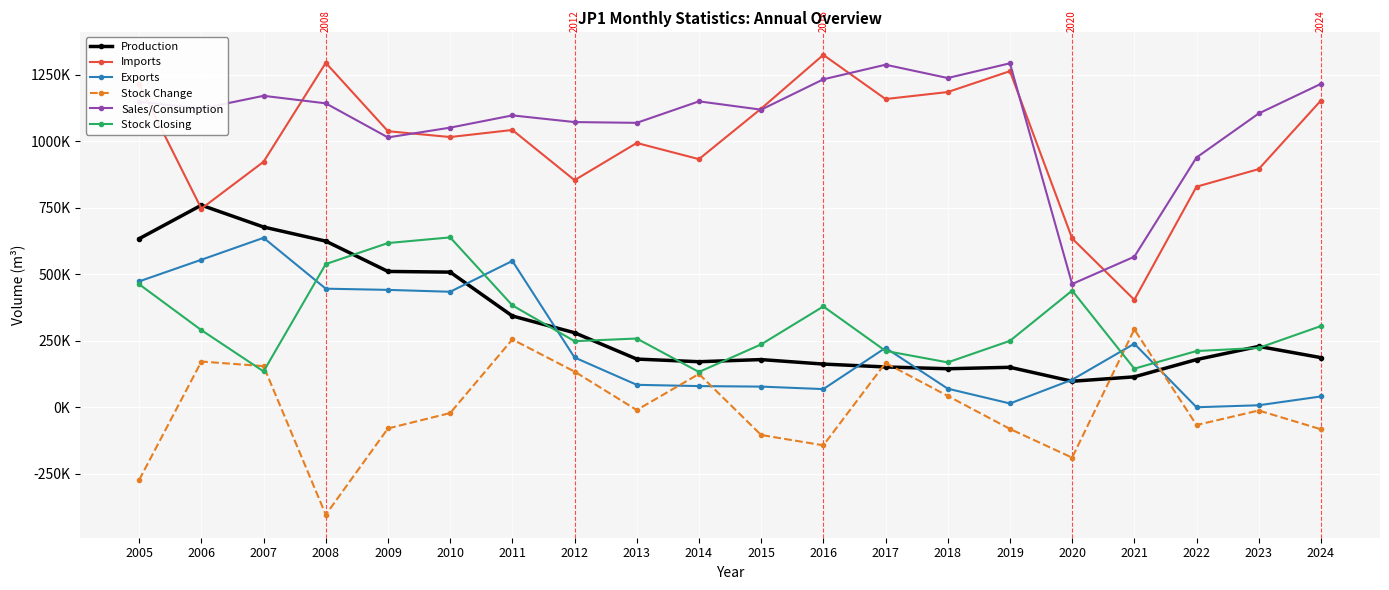

What are all the series names shown in the legend?

Production, Imports, Exports, Stock Change, Sales/Consumption, Stock Closing